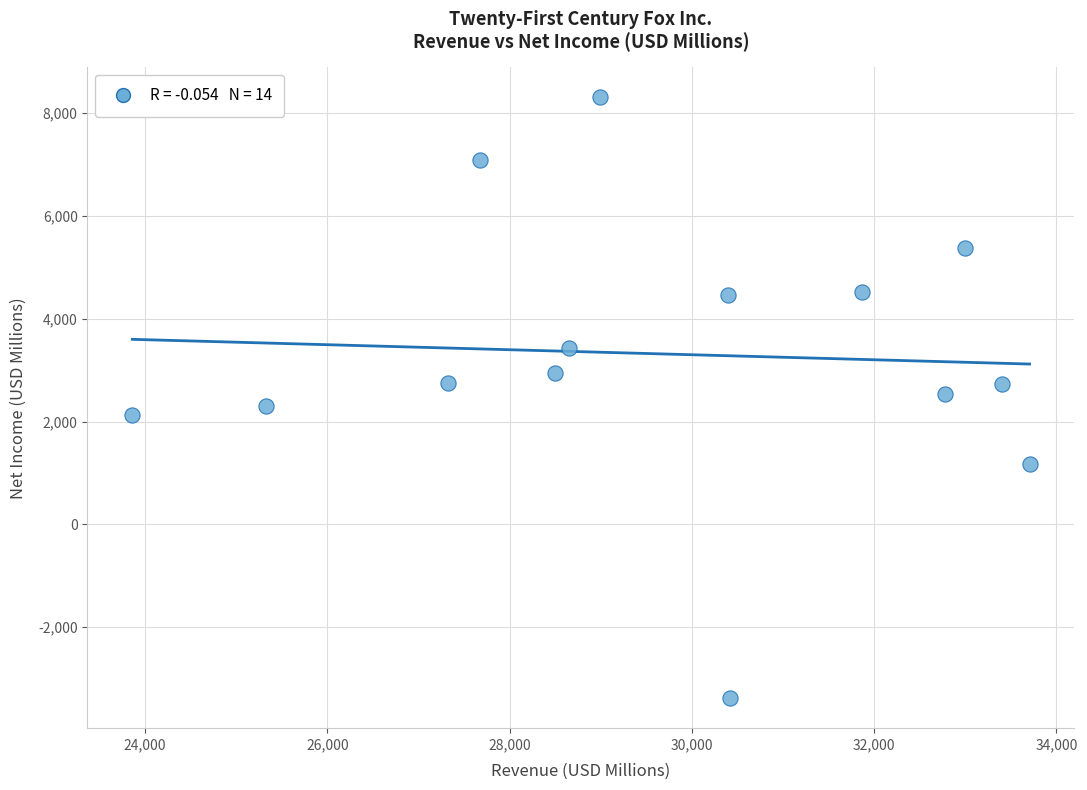

What is the range of X values (max minus min)?

9847